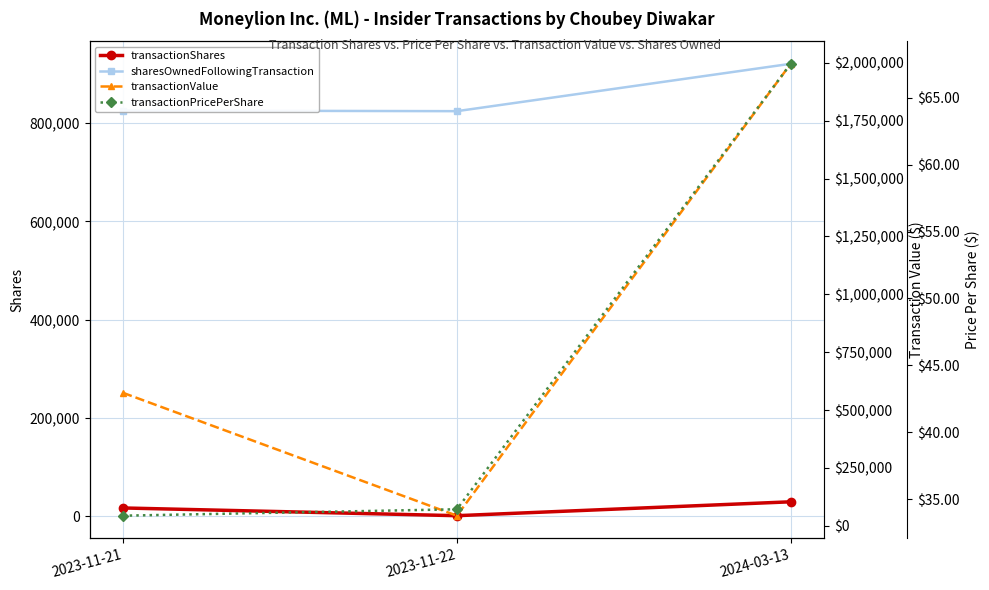

Which category has the highest value in the sharesOwnedFollowingTransaction series?

2024-03-13